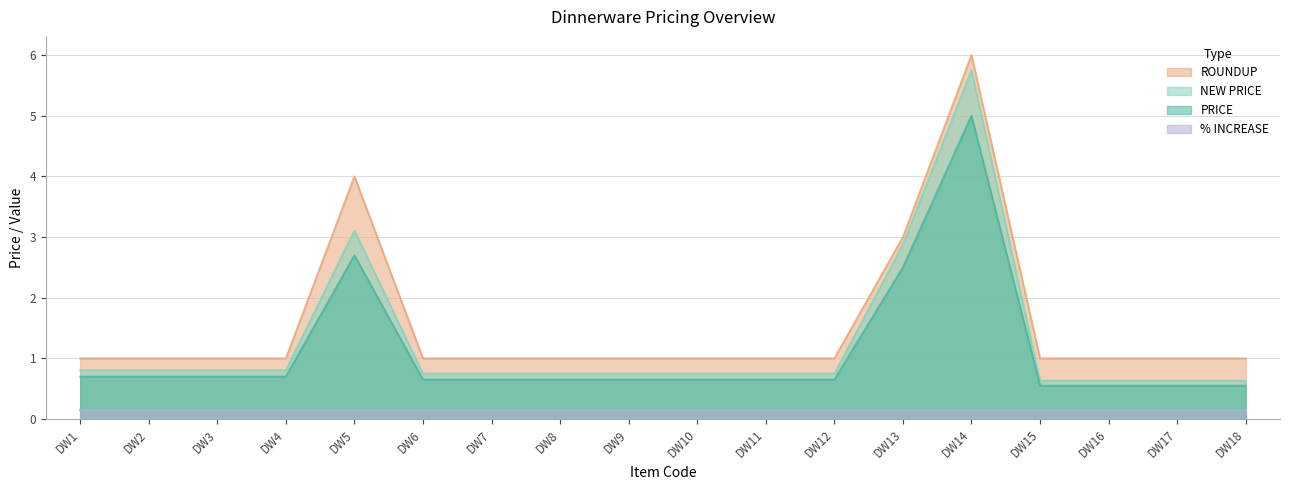

Where is the first local maximum for PRICE?

DW5